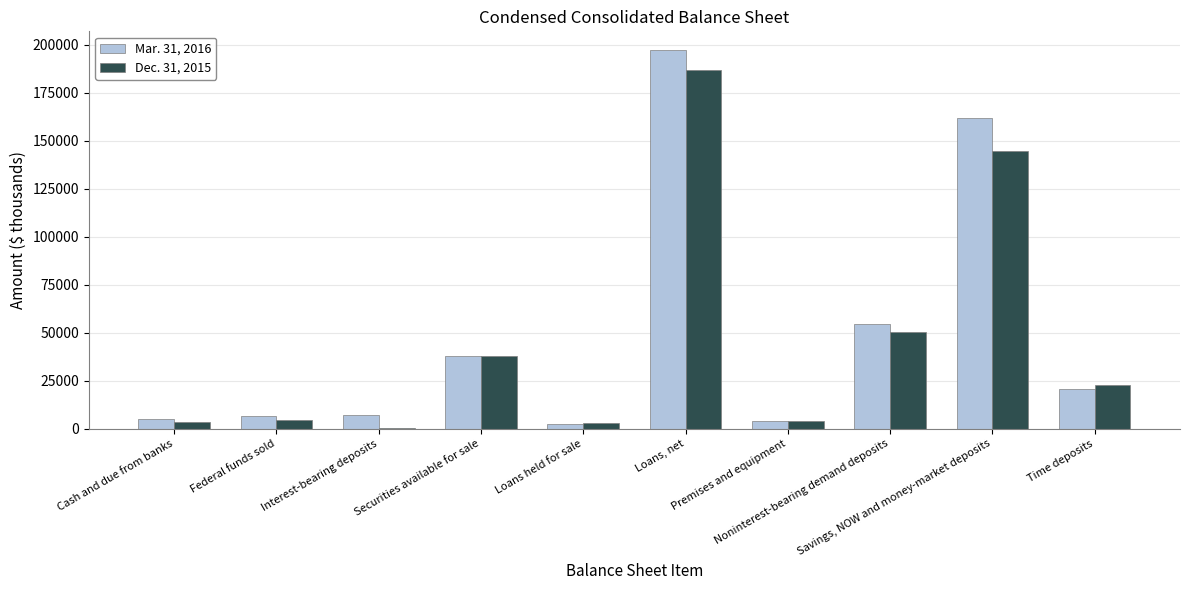

What is the maximum value shown in the chart?

197253